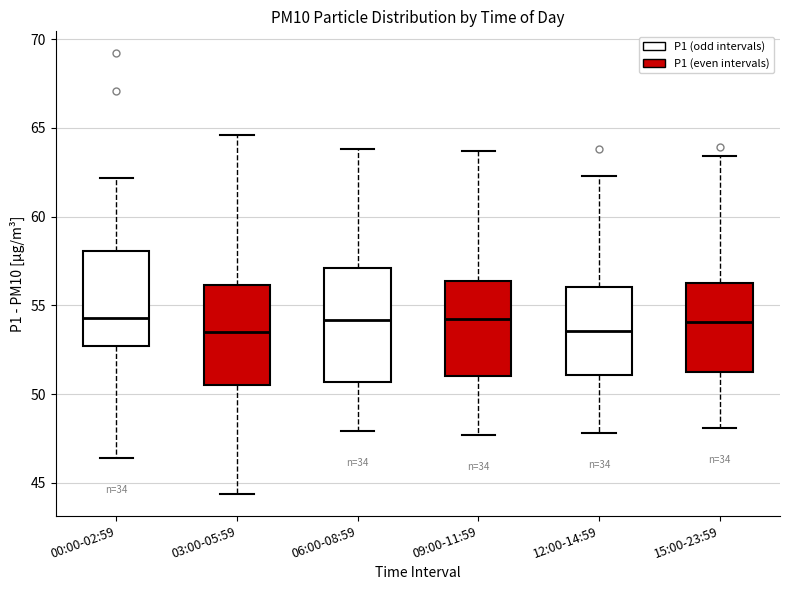

Reading left to right, transcribe this box plot: for each box, give where its median line is, the range the box spans, and where its two whiskers end, as read against the y-axis. The values are not printed on the chart, so give them approximately, as read against the axis.

00:00-02:59: median 54.5, box 52.5 to 58.0, whiskers 46.5 to 62.0
03:00-05:59: median 53.5, box 50.5 to 56.0, whiskers 44.5 to 64.5
06:00-08:59: median 54.0, box 50.5 to 57.0, whiskers 48.0 to 64.0
09:00-11:59: median 54.5, box 51.0 to 56.5, whiskers 47.5 to 63.5
12:00-14:59: median 53.5, box 51.0 to 56.0, whiskers 48.0 to 62.5
15:00-23:59: median 54.0, box 51.0 to 56.5, whiskers 48.0 to 63.5